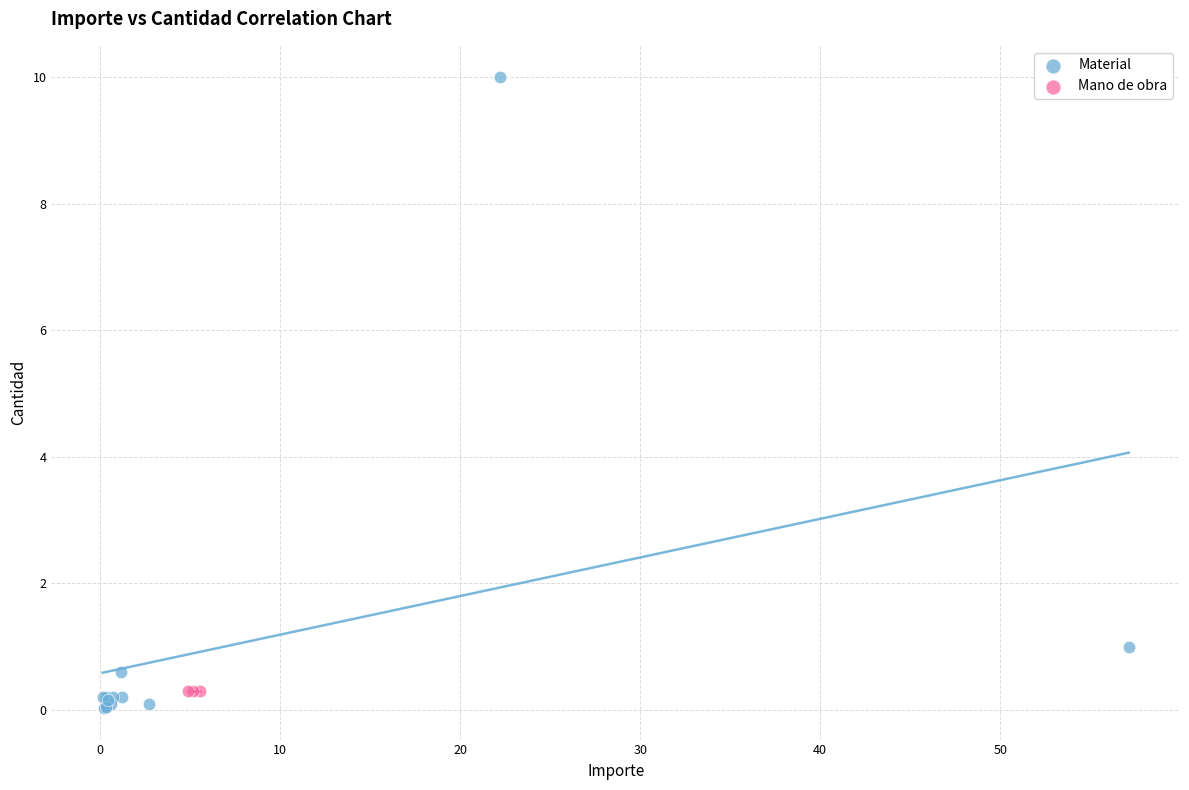

Which series reaches the maximum Y coordinate?

Material